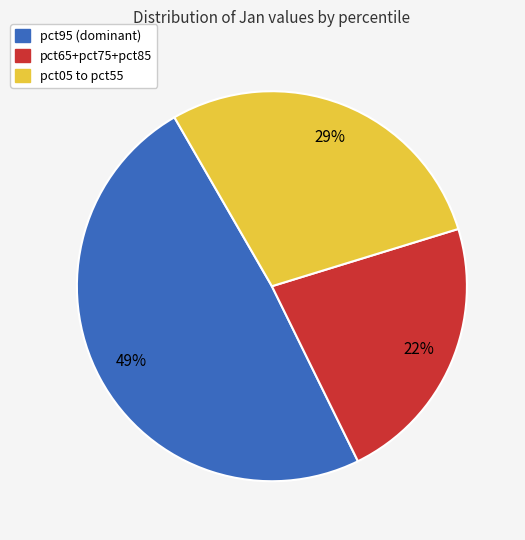

Rank the categories by value from highest to lowest.

pct95 (dominant), pct05 to pct55, pct65+pct75+pct85